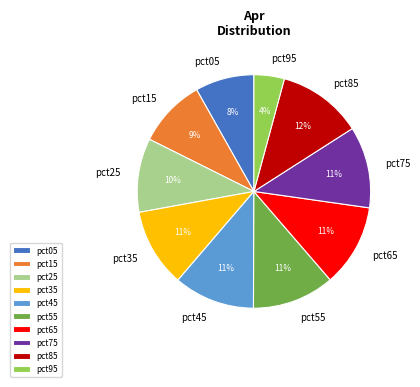

How many segments does this pie chart have?

10